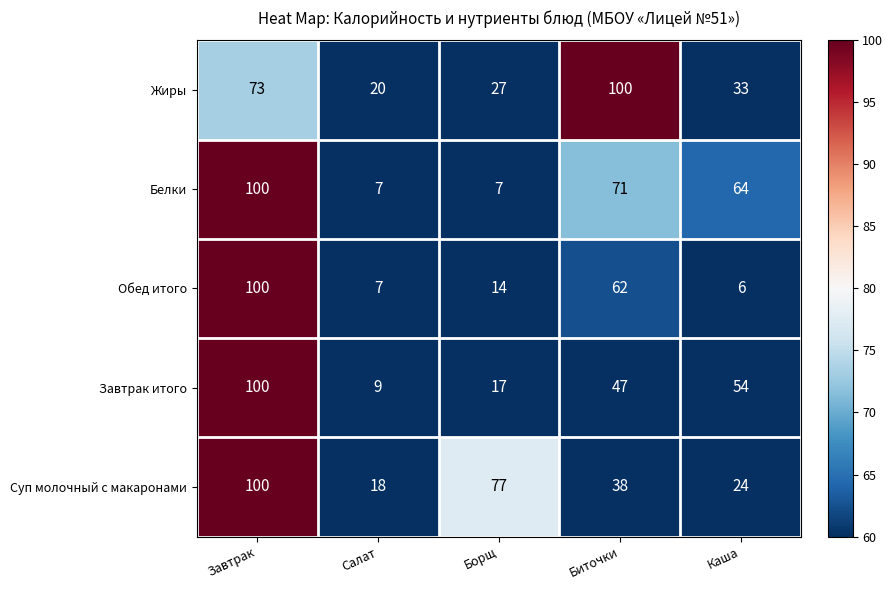

Rank the series at Биточки from highest to lowest value.

Жиры, Белки, Обед итого, Завтрак итого, Суп молочный с макаронами